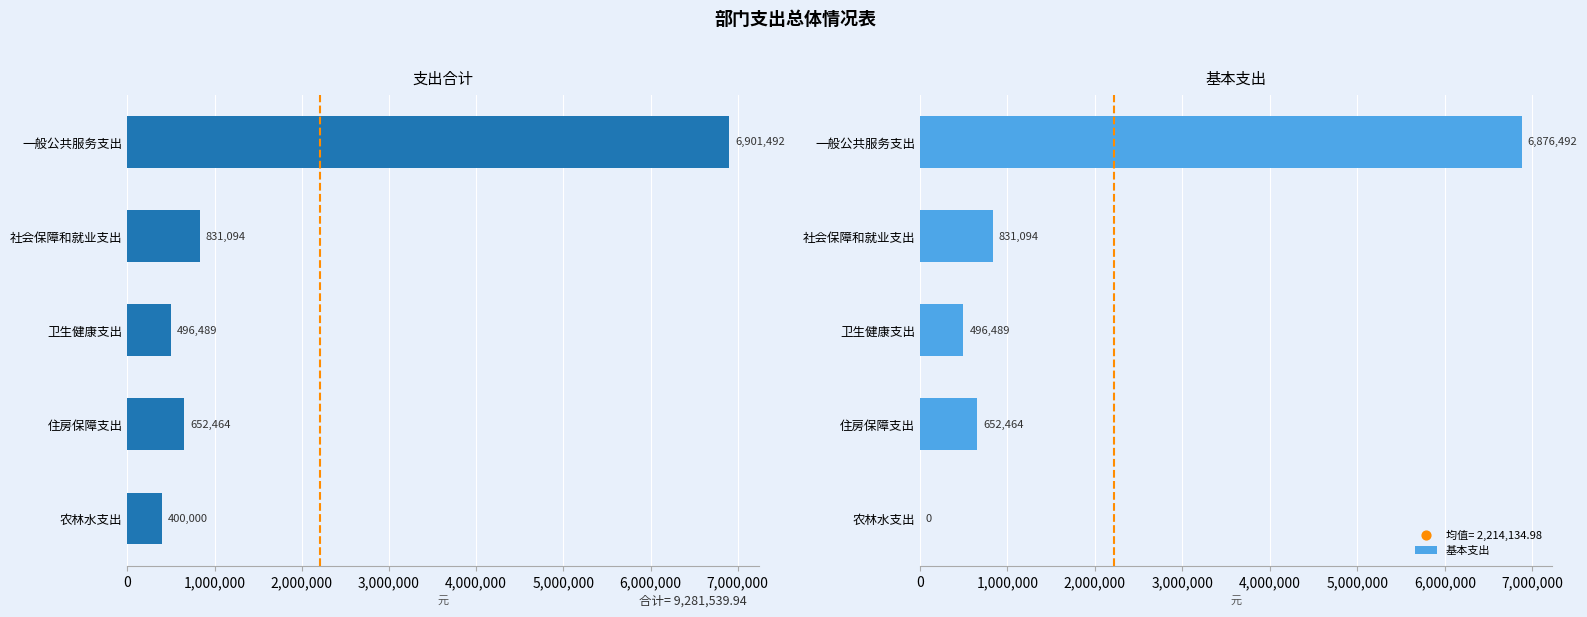

Which series reaches the maximum Y coordinate?

支出合计